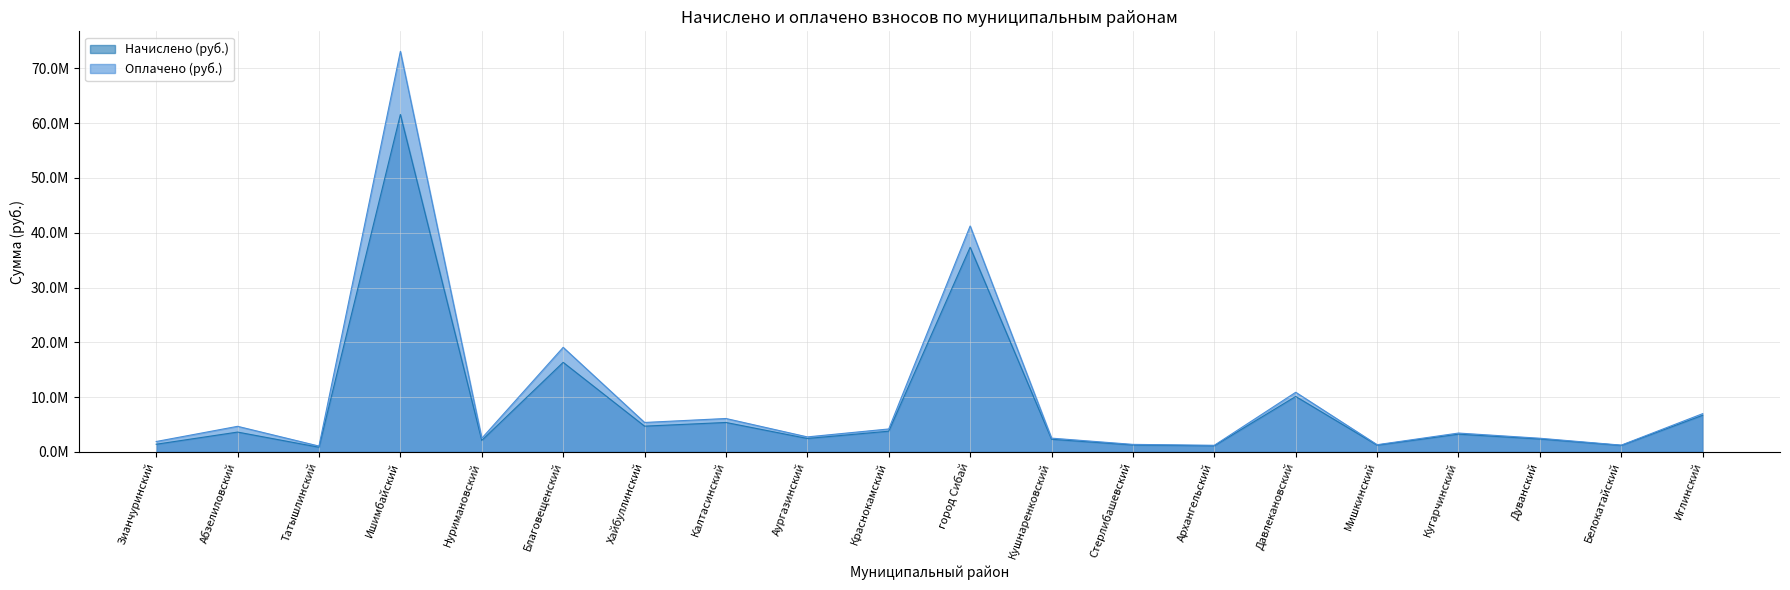

List the series in order of their peak value, lowest first.

Начислено (руб.), Оплачено (руб.)